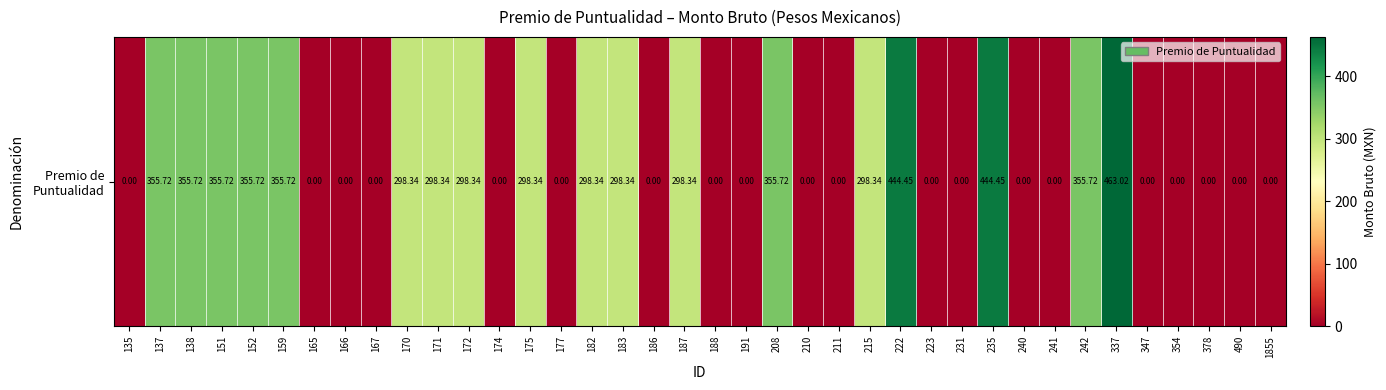

Which label corresponds to the smallest value in the chart?

135